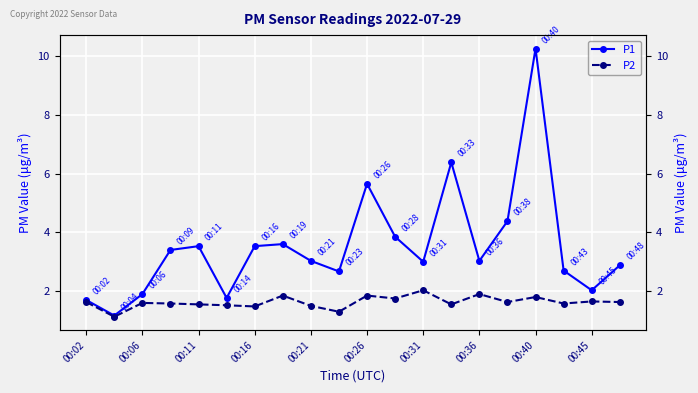

What is the value of the P1 point at the 11th from the left?

5.7